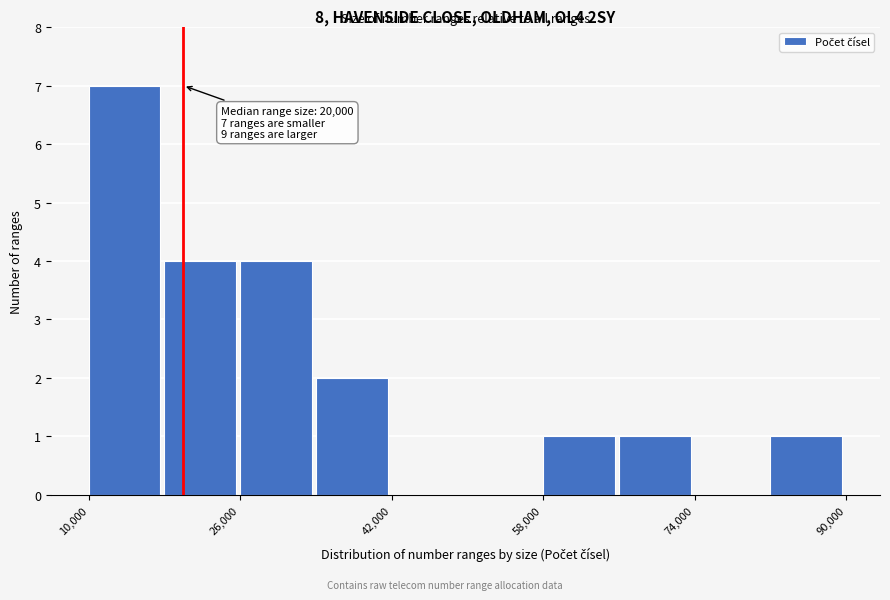

Which range on the x-axis has the tallest bar?

10000 to 18000